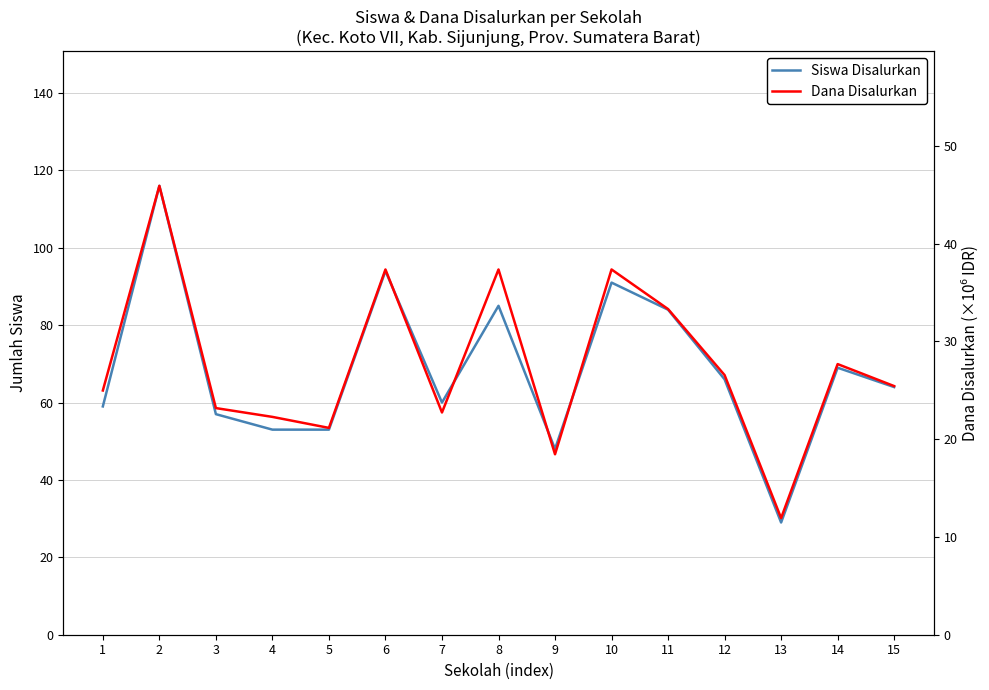

What is the average value of the Dana Disalurkan series?

27.7